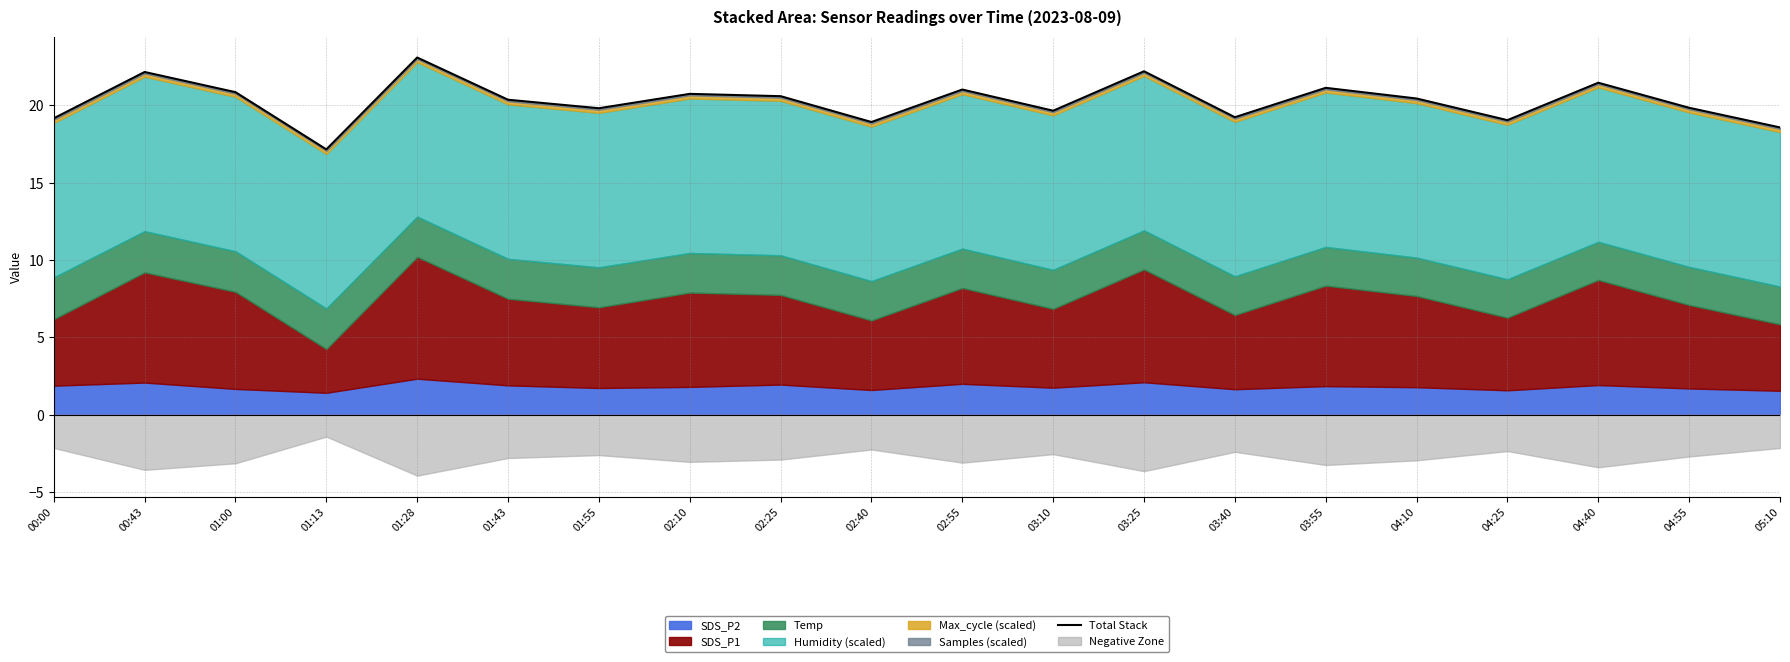

What is the difference between the maximum and minimum values?

5.9